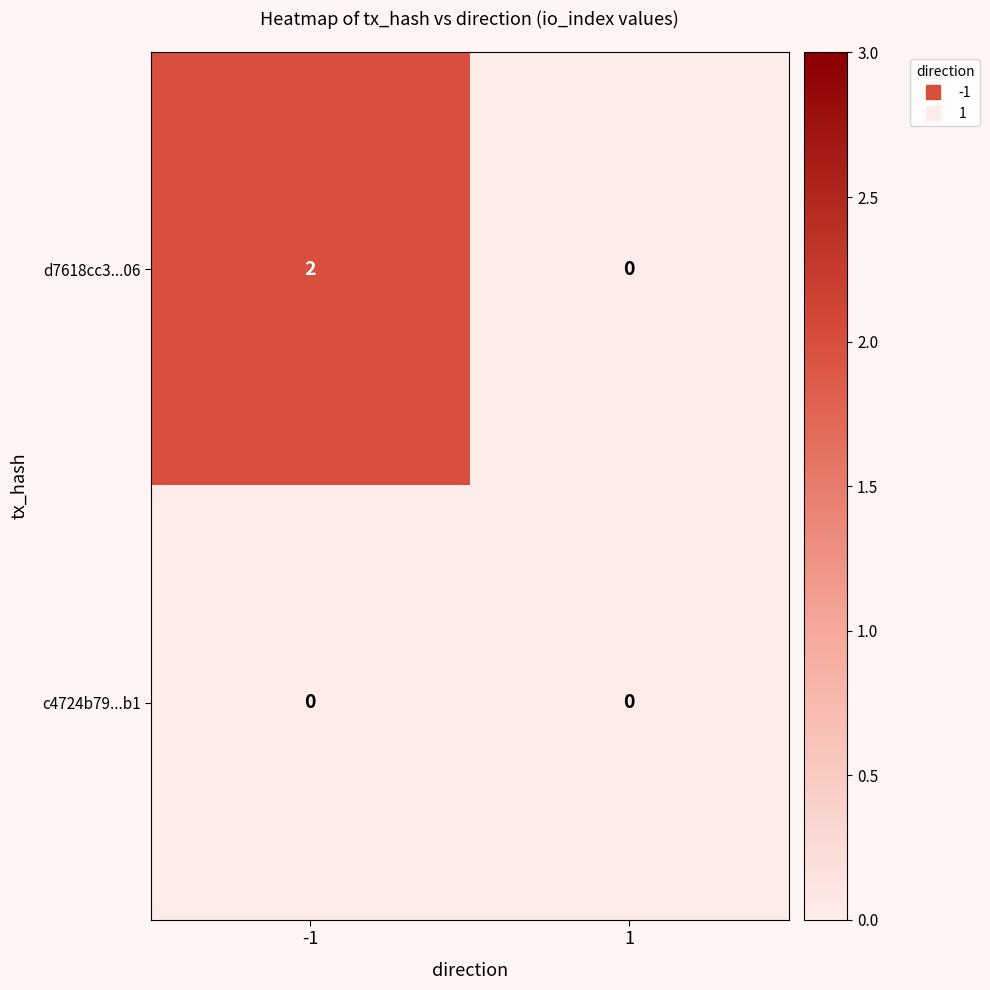

Rank the series by their average value, from highest to lowest.

d7618cc3...06, c4724b79...b1